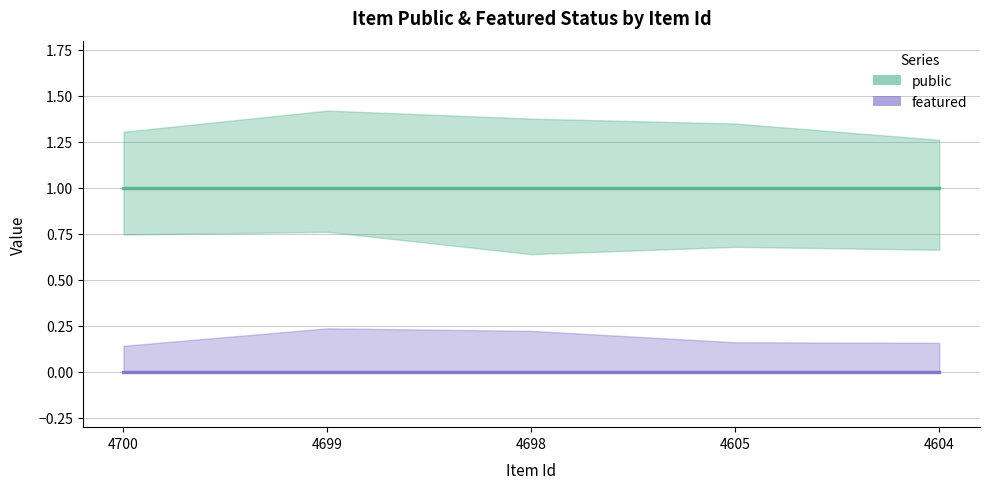

Is the value of public at 4605 greater than the value of featured at 4605?

Yes